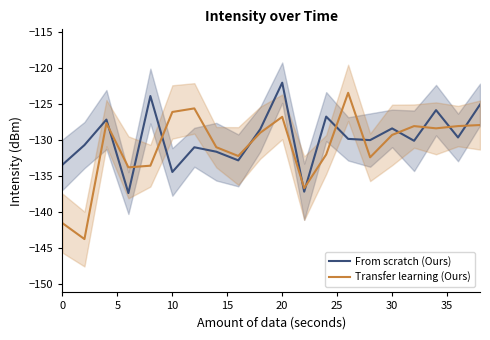

True or false: From scratch (Ours) and Transfer learning (Ours) cross at least once.

True